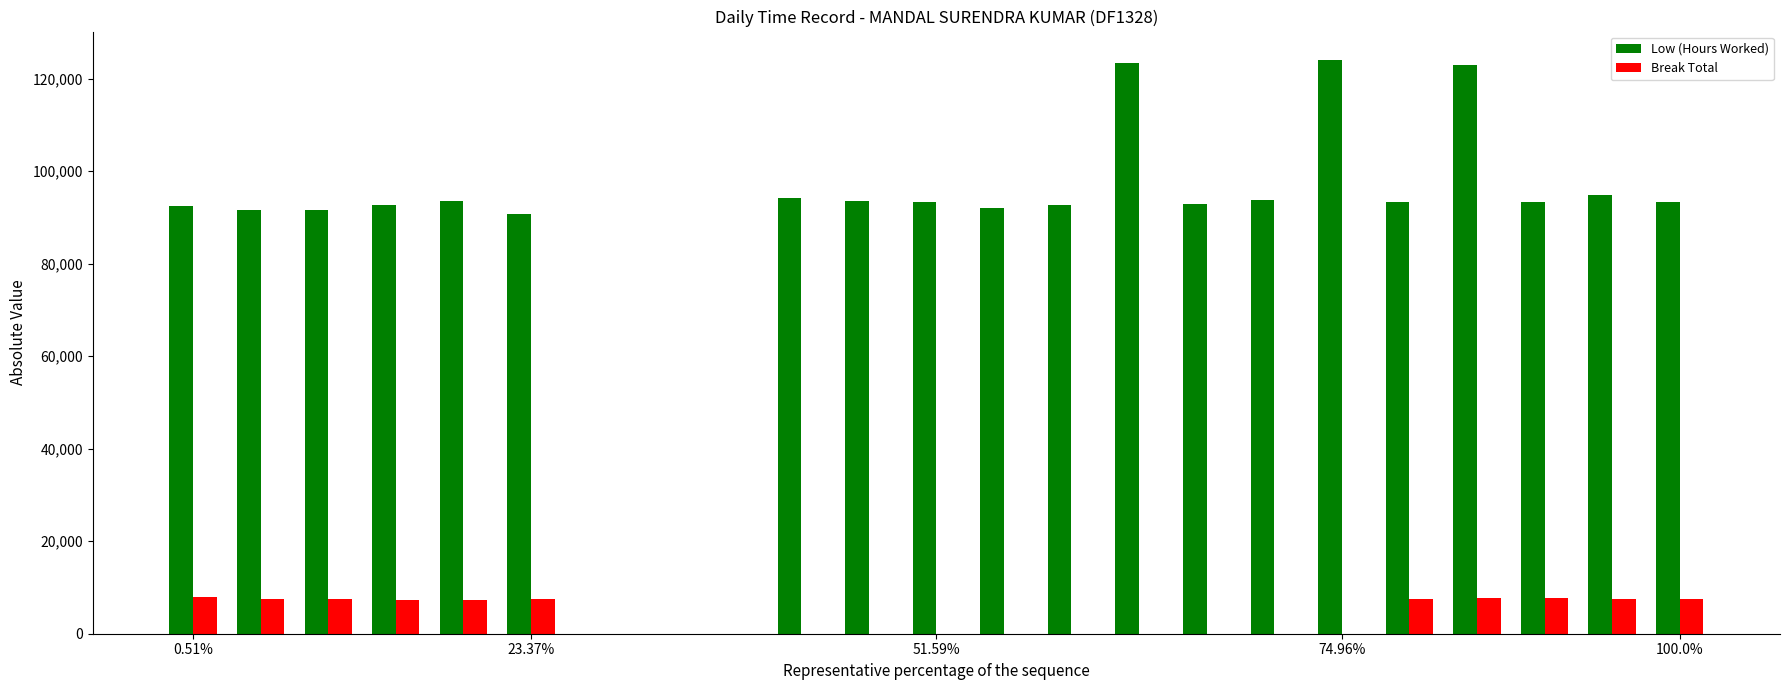

Which series has the largest total across all categories?

Low (Hours Worked)